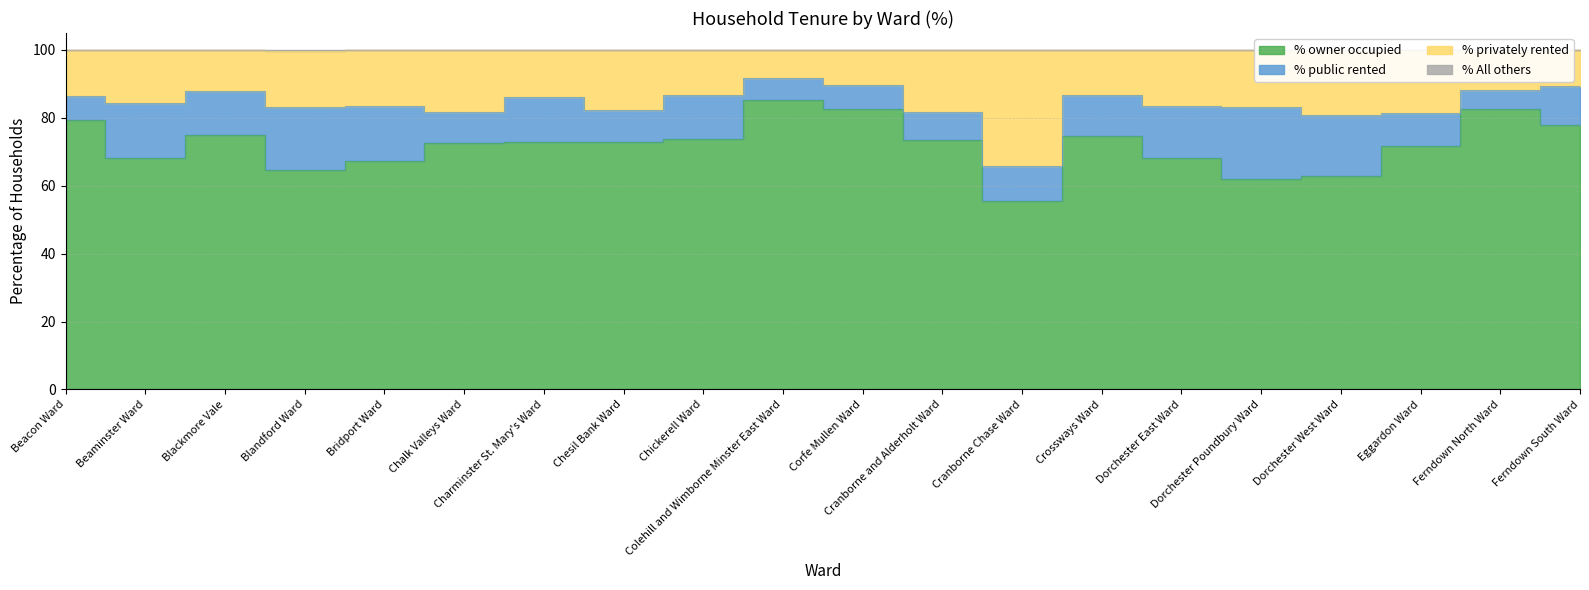

What is the label of the 19th point from the right?

Beaminster Ward